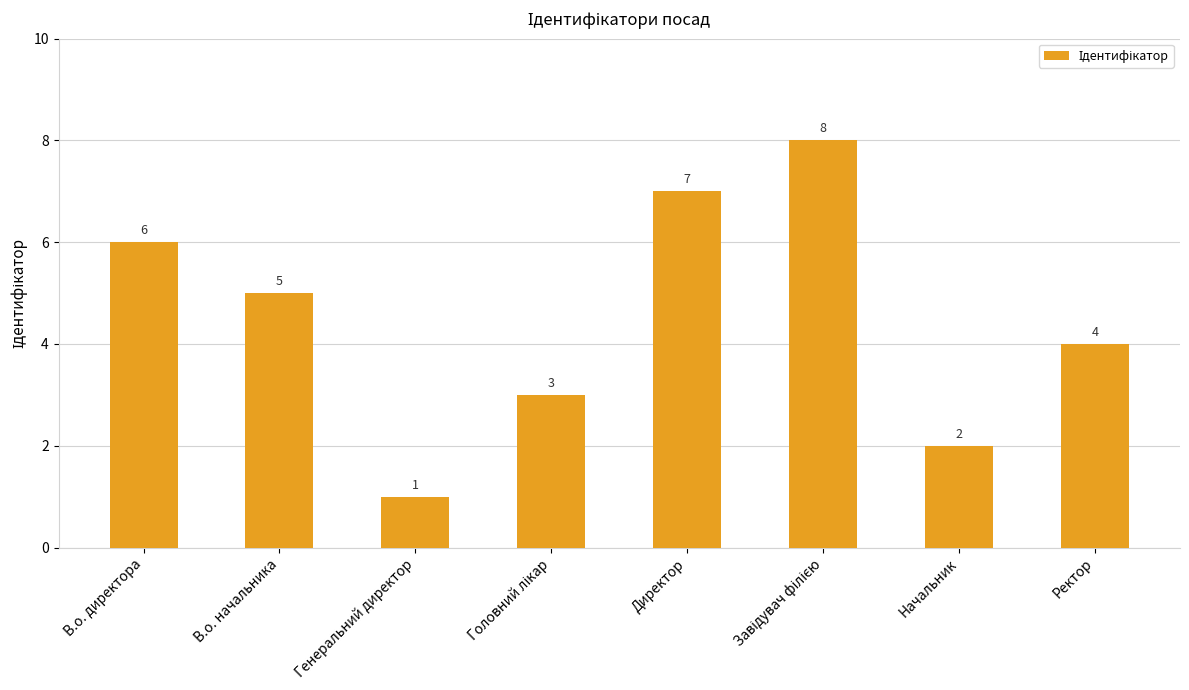

True or false: the data shows 5 at В.о. начальника.

True